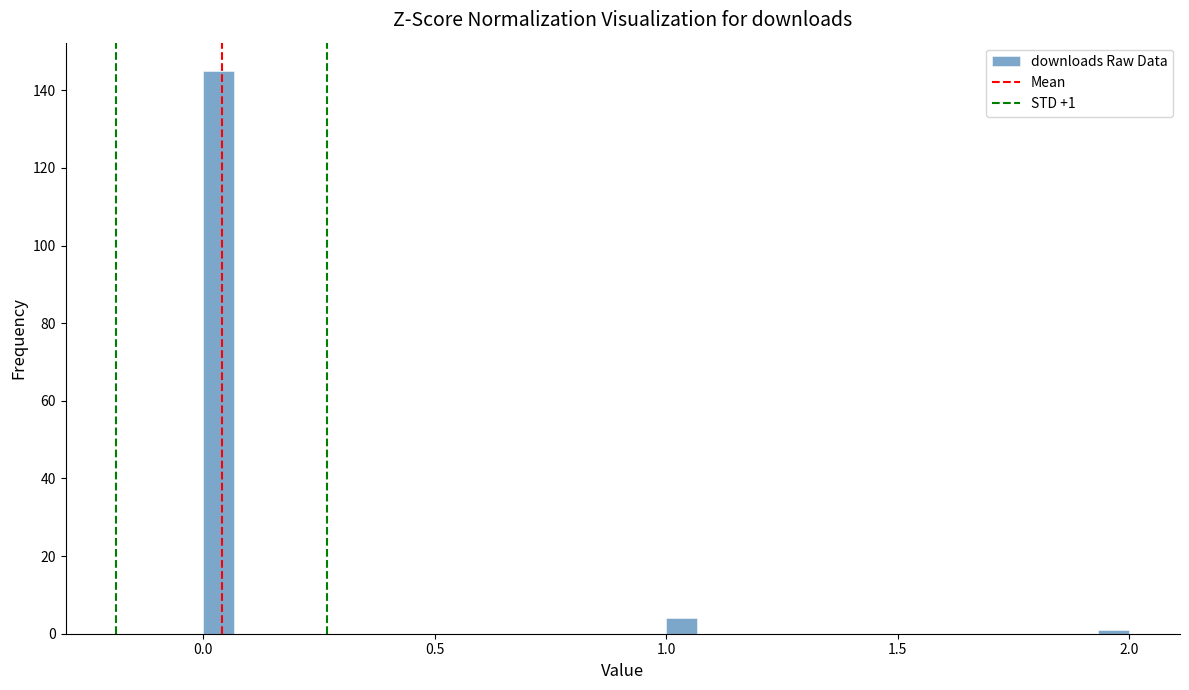

Read against the x-axis, roughly where is the centre of the tallest bar?

0.05